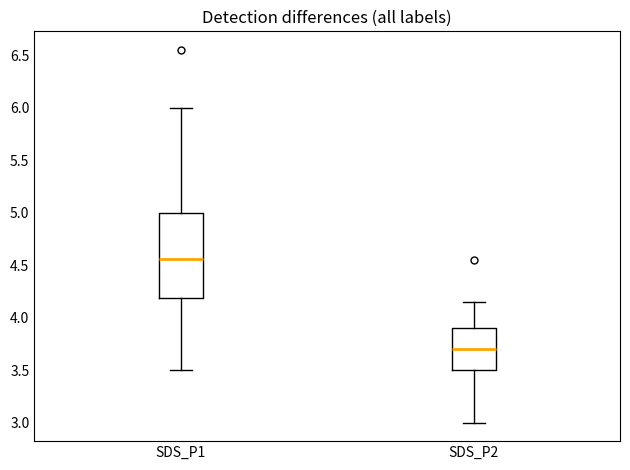

Reading left to right, read every box against the y-axis: the position of its median line, the range the box covers, and the ends of its whiskers. The values are not printed on the chart, so give them approximately, as read against the axis.

SDS_P1: median 4.55, box 4.20 to 5.00, whiskers 3.50 to 6.00
SDS_P2: median 3.70, box 3.50 to 3.90, whiskers 3.00 to 4.15